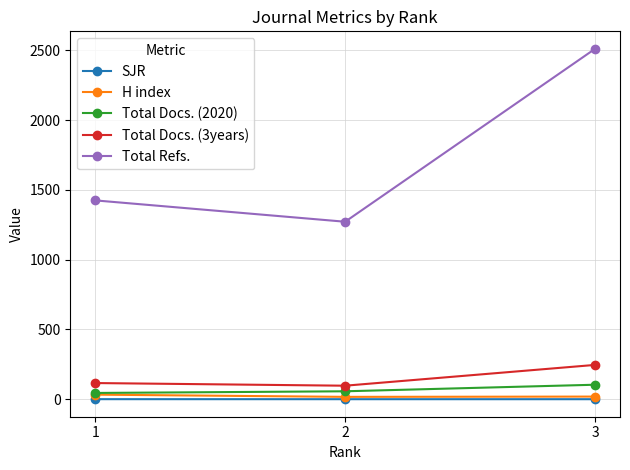

Between 1 and 2, which series saw the biggest shift?

Total Refs.